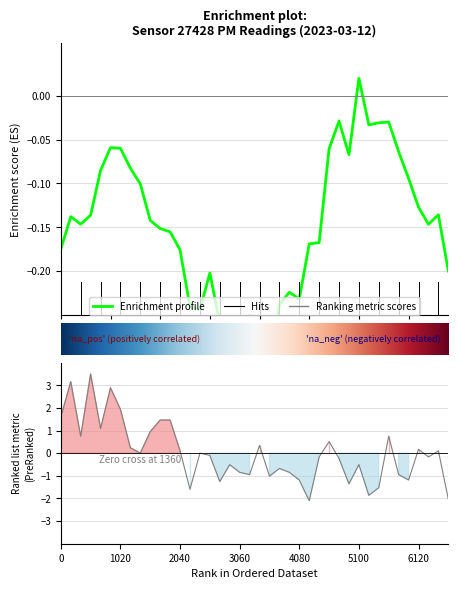

Count the number of categories in the chart.

40